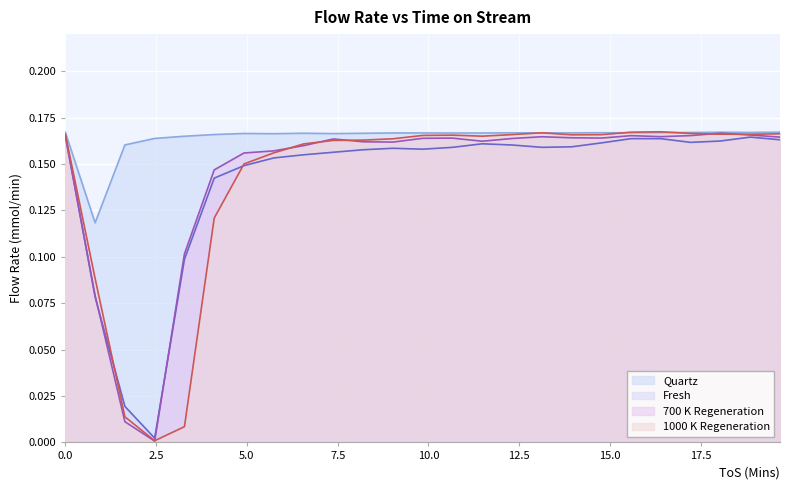

What is the label of the 18th point from the right?

5.74